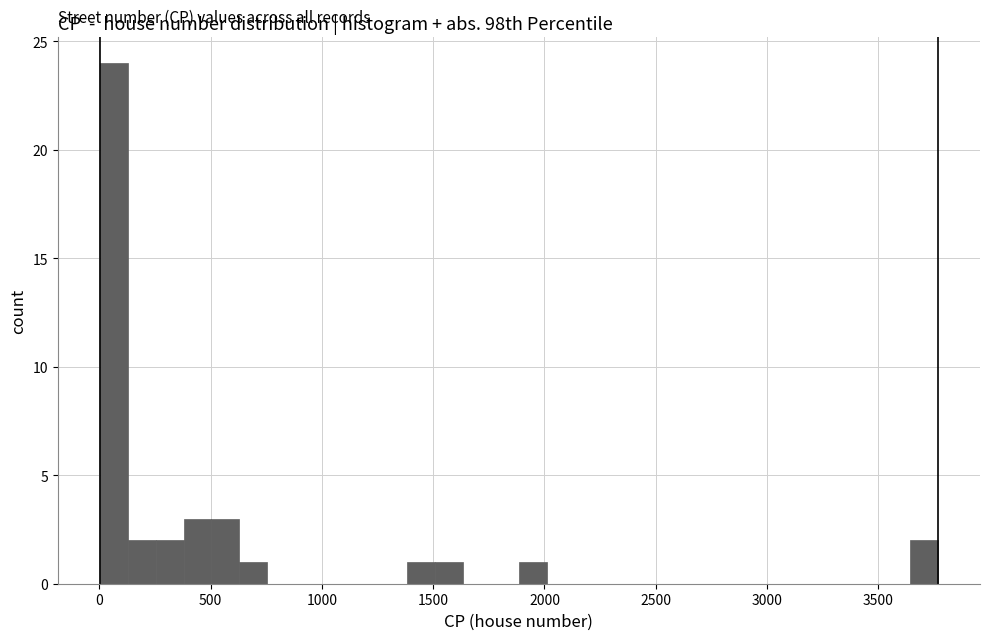

Read against the x-axis, roughly where is the centre of the tallest bar?

50